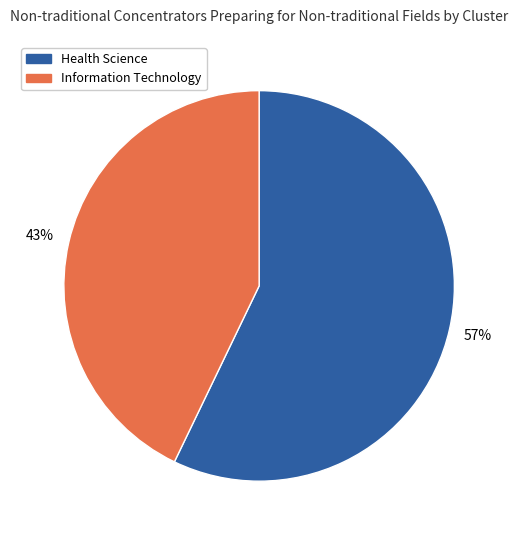

How many segments does this pie chart have?

2